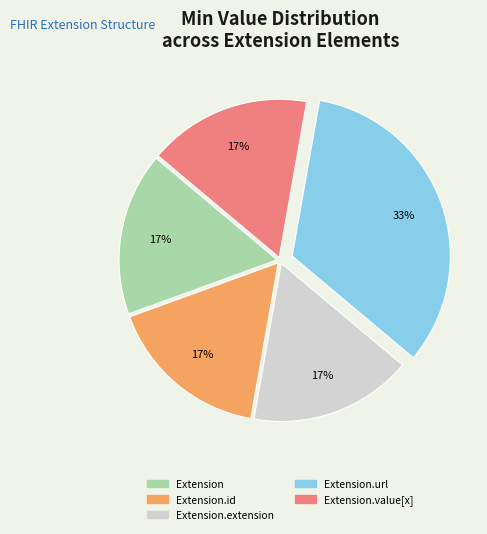

To the nearest percent, what is the average slice percentage?

20%